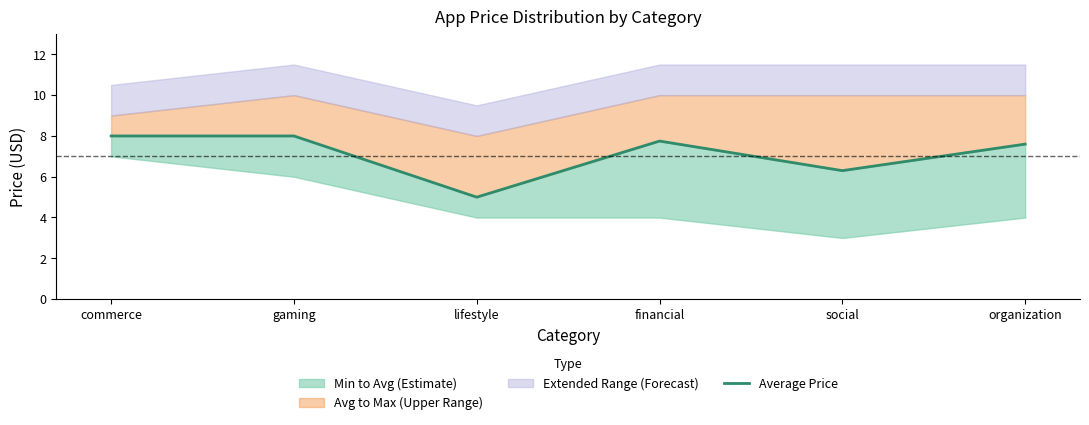

What is the minimum value shown in the chart?

5.0